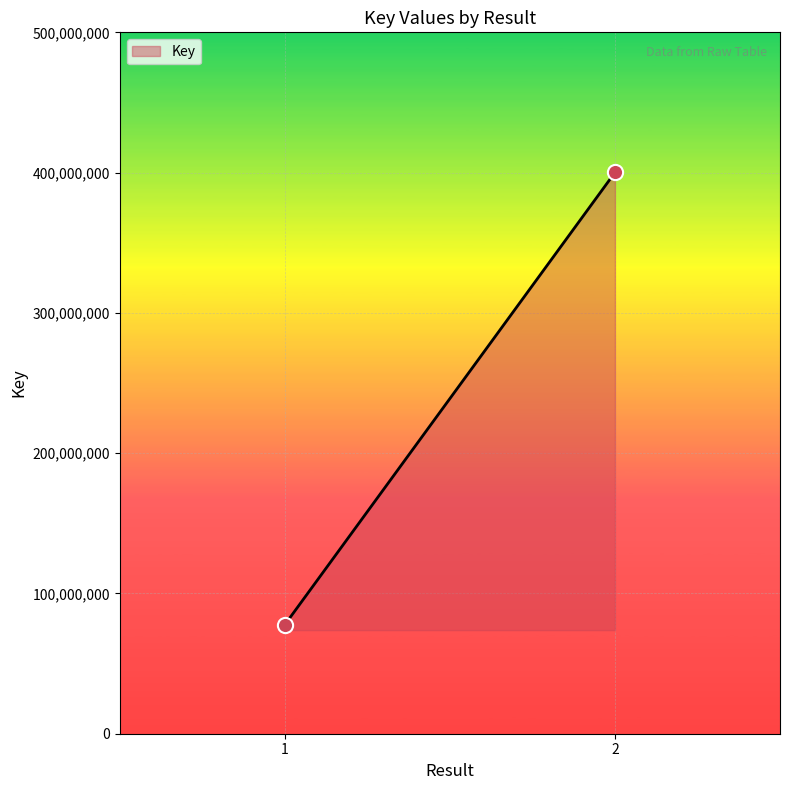

What is the range of Y values (max minus min)?

322366264